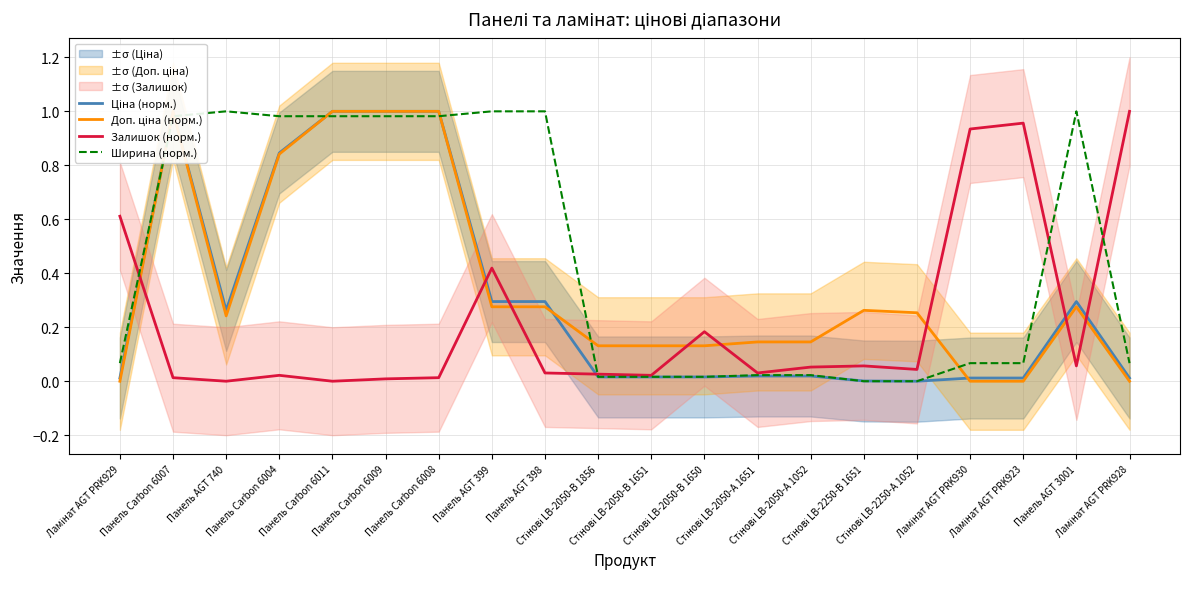

Does the chart have visible grid lines?

Yes